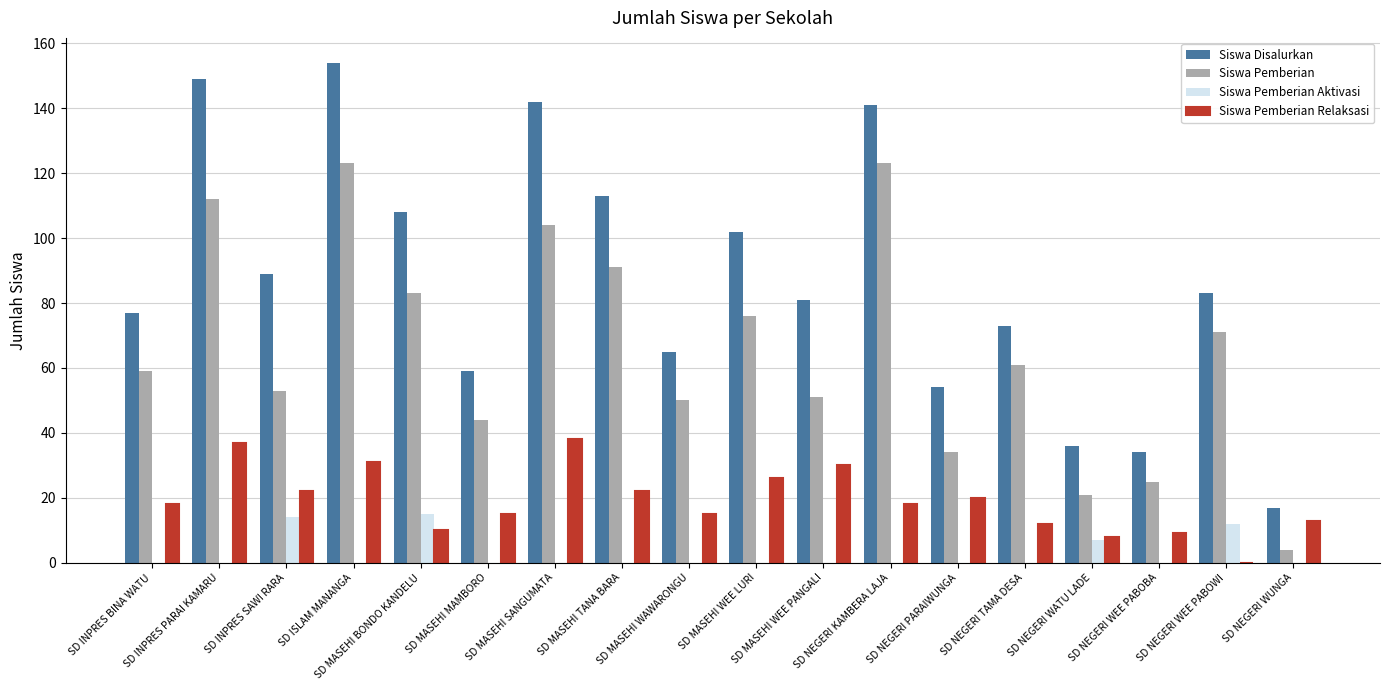

What is the maximum value shown in the chart?

154